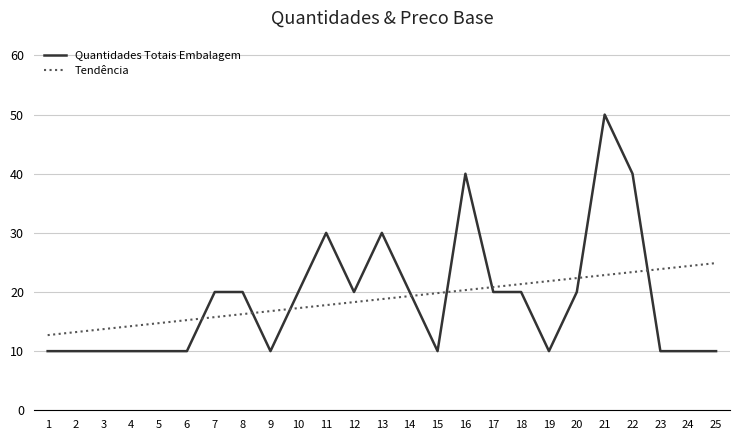

What is the difference between the highest and lowest values at 20?

2.4